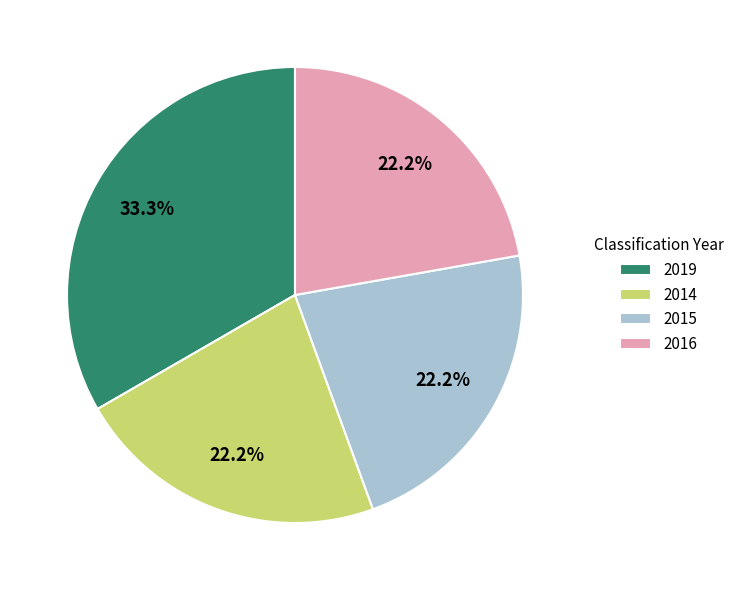

What is the ratio of the value at 2016 to the value at 2019?

0.7